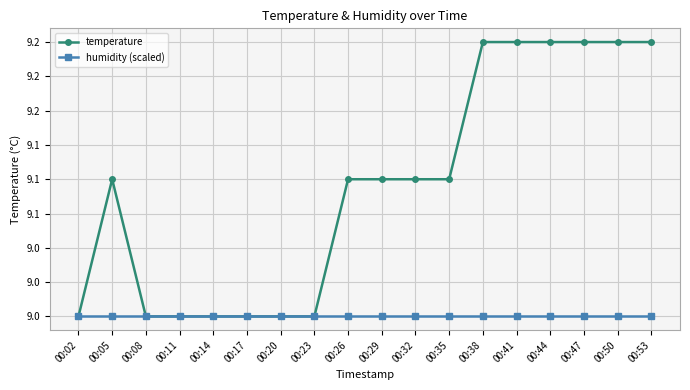

What are all the series names shown in the legend?

temperature, humidity (scaled)